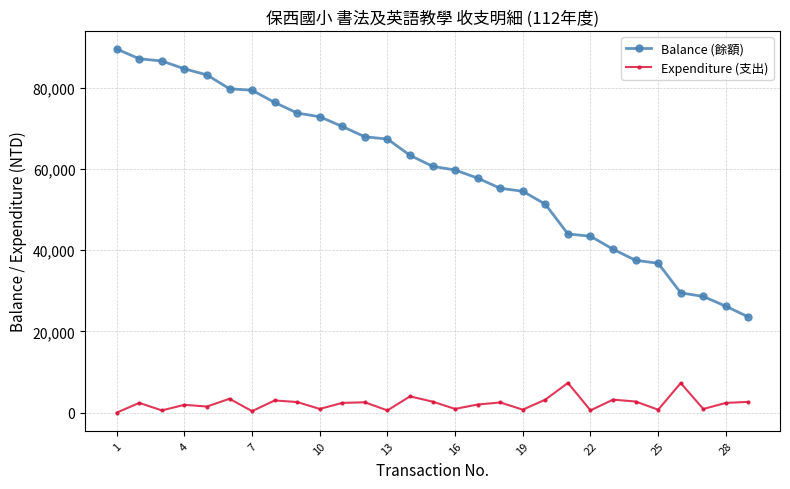

True or false: Balance (餘額) and Expenditure (支出) cross at least once.

False